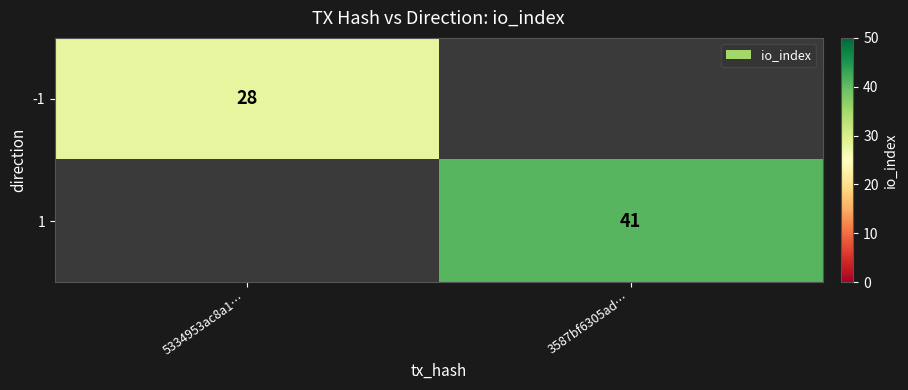

Is it true that 1 equals 41 at 3587bf6305ad…?

True